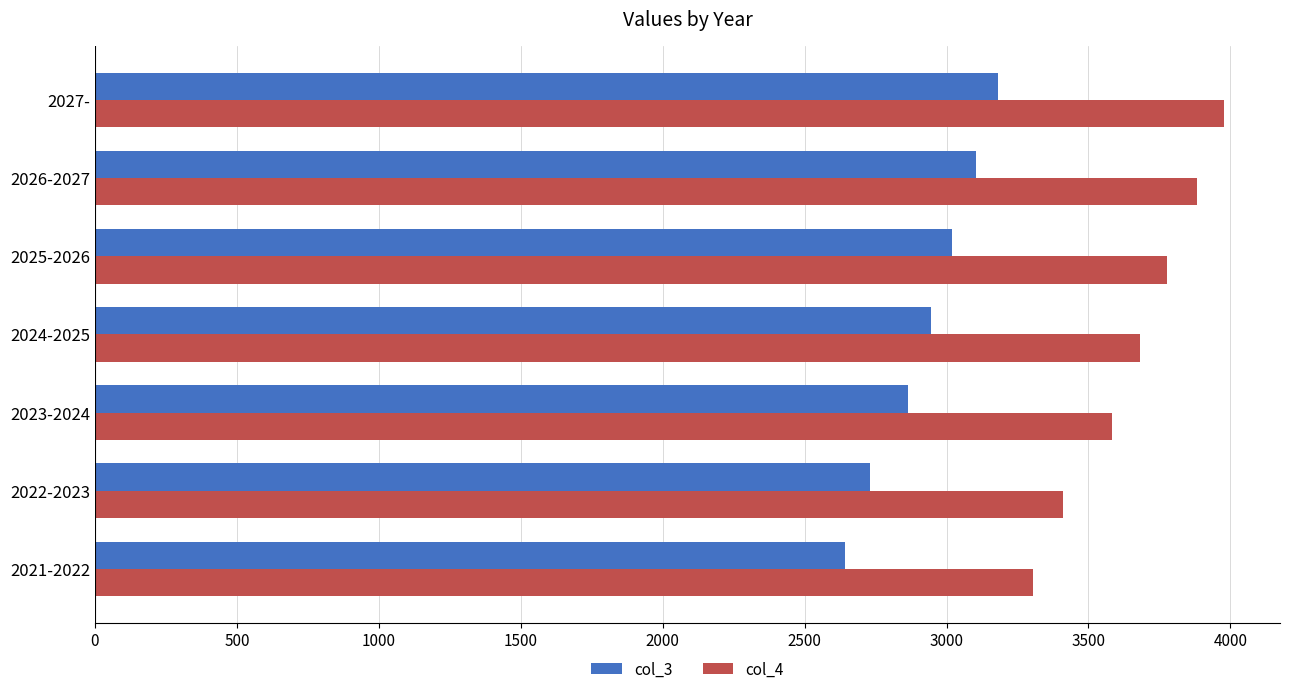

What value does the col_4 series have at 2027-?

3976.0